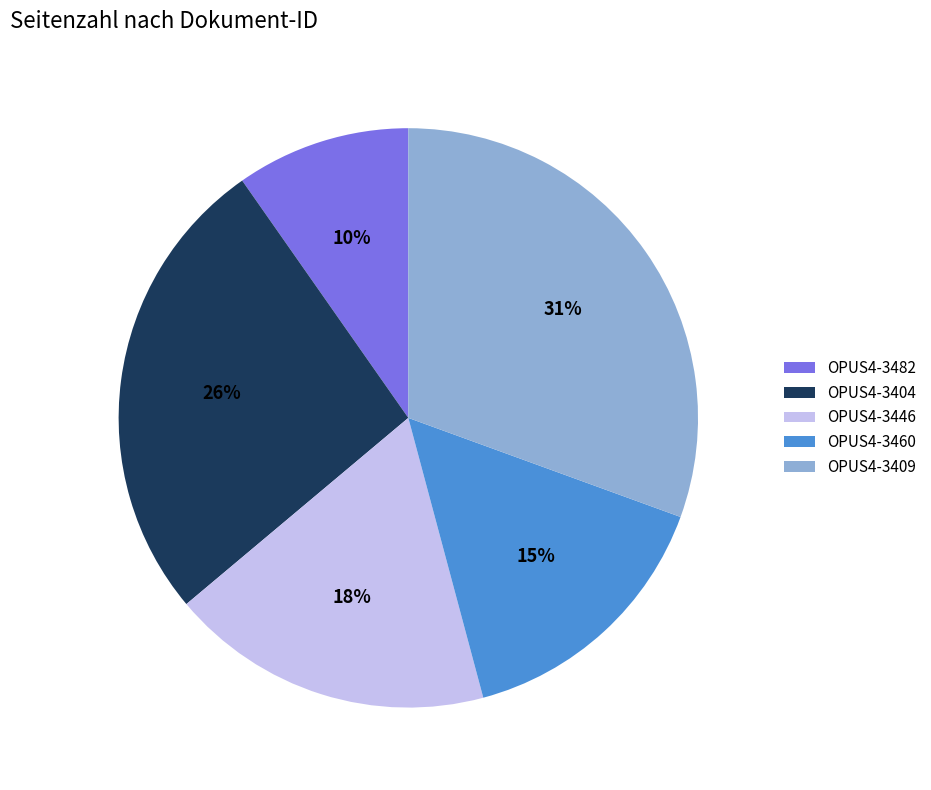

Which has a higher value, OPUS4-3404 or OPUS4-3446?

OPUS4-3404